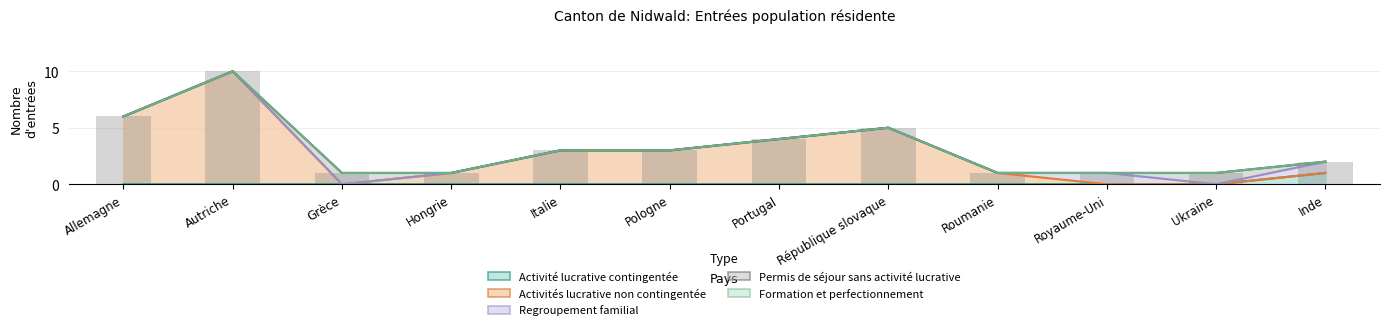

Are the bars grouped side by side (vs. stacked)?

Yes